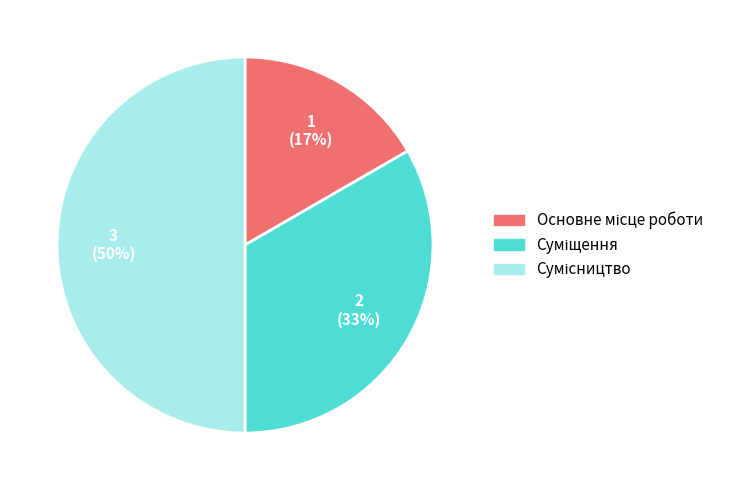

To the nearest percent, what is the average slice percentage?

33%